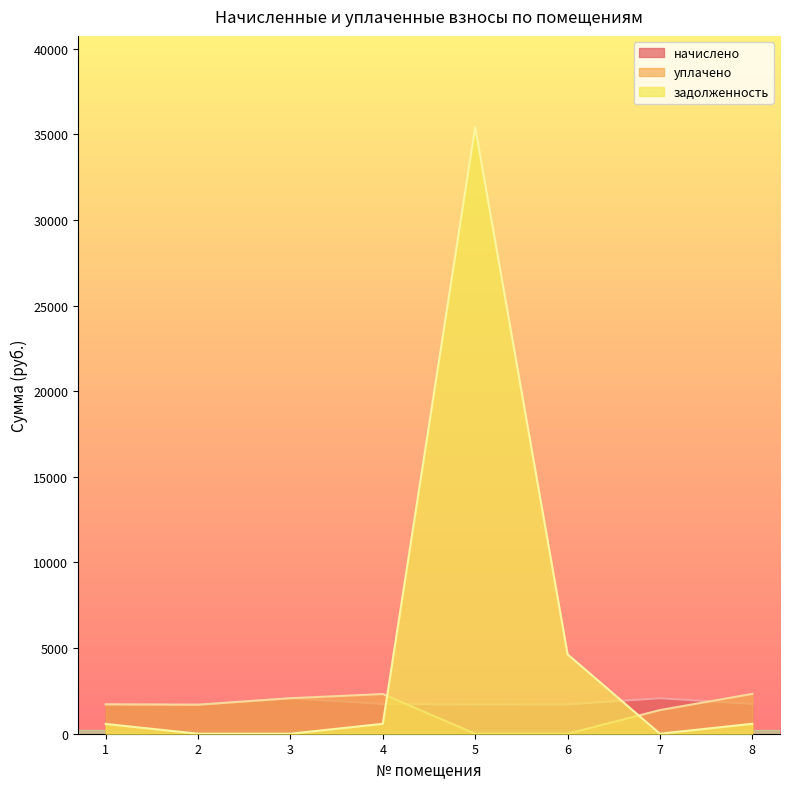

Which series ends up on top after the final intersection of начислено and уплачено?

уплачено